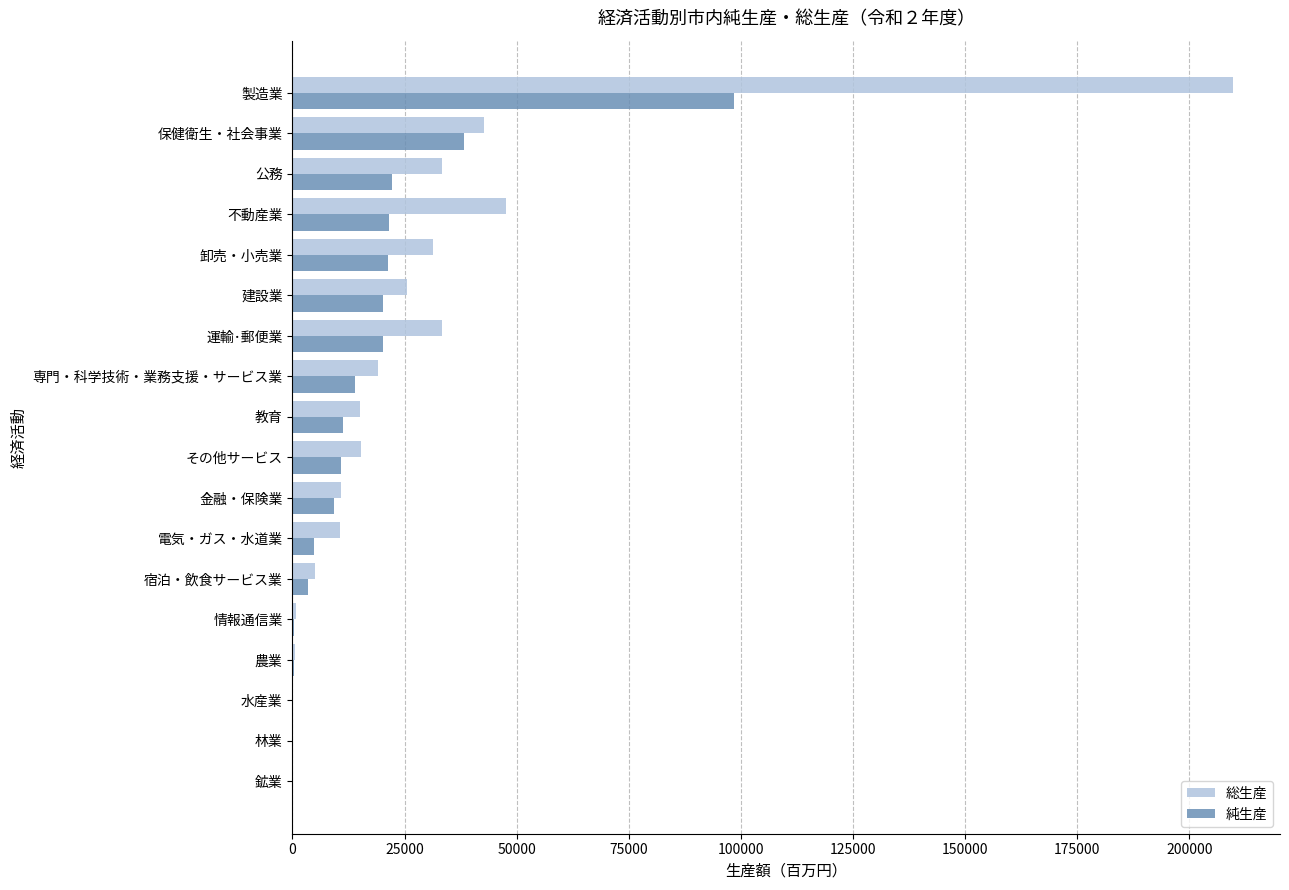

What are all the series names shown in the legend?

総生産, 純生産